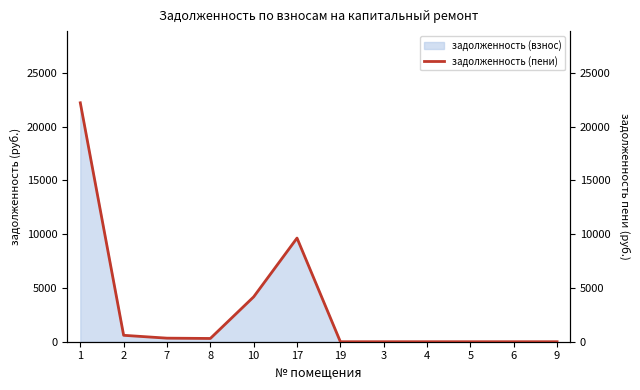

List the labels in order of value, largest first.

1, 17, 10, 2, 7, 8, 19, 3, 4, 5, 6, 9